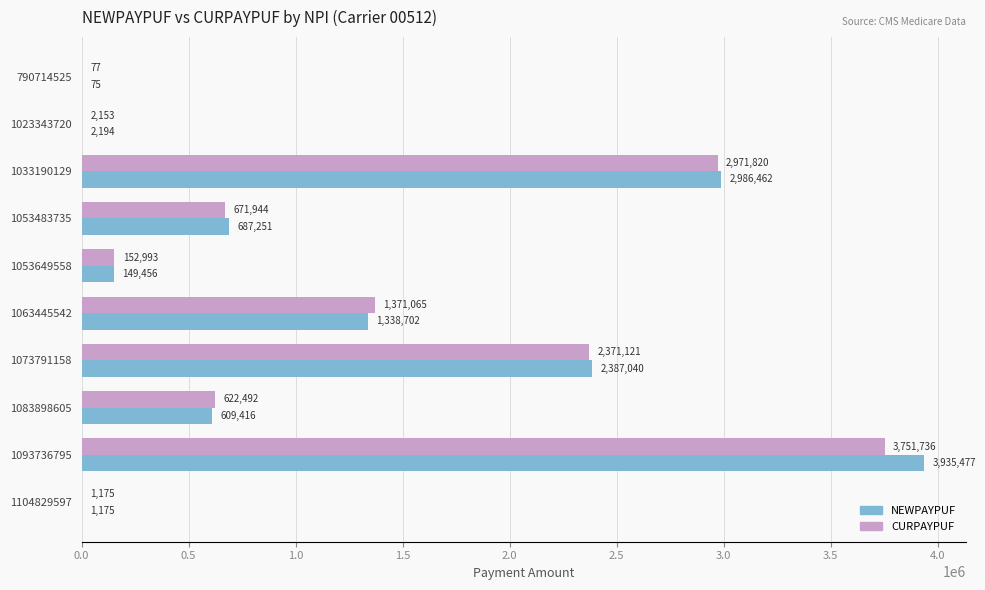

What is the sum of all NEWPAYPUF values?

12097248